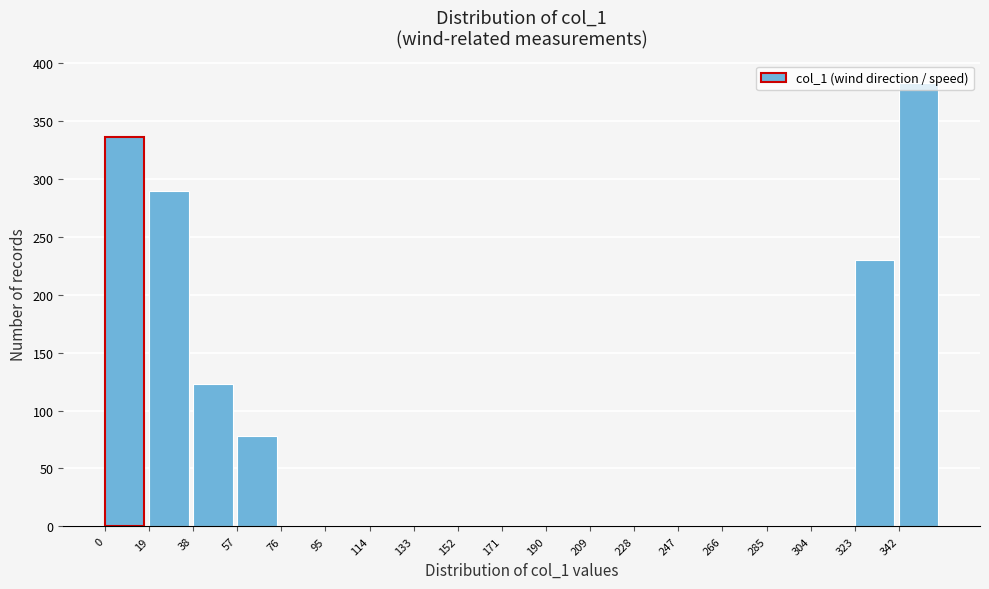

Which range on the x-axis has the tallest bar?

342 to 361